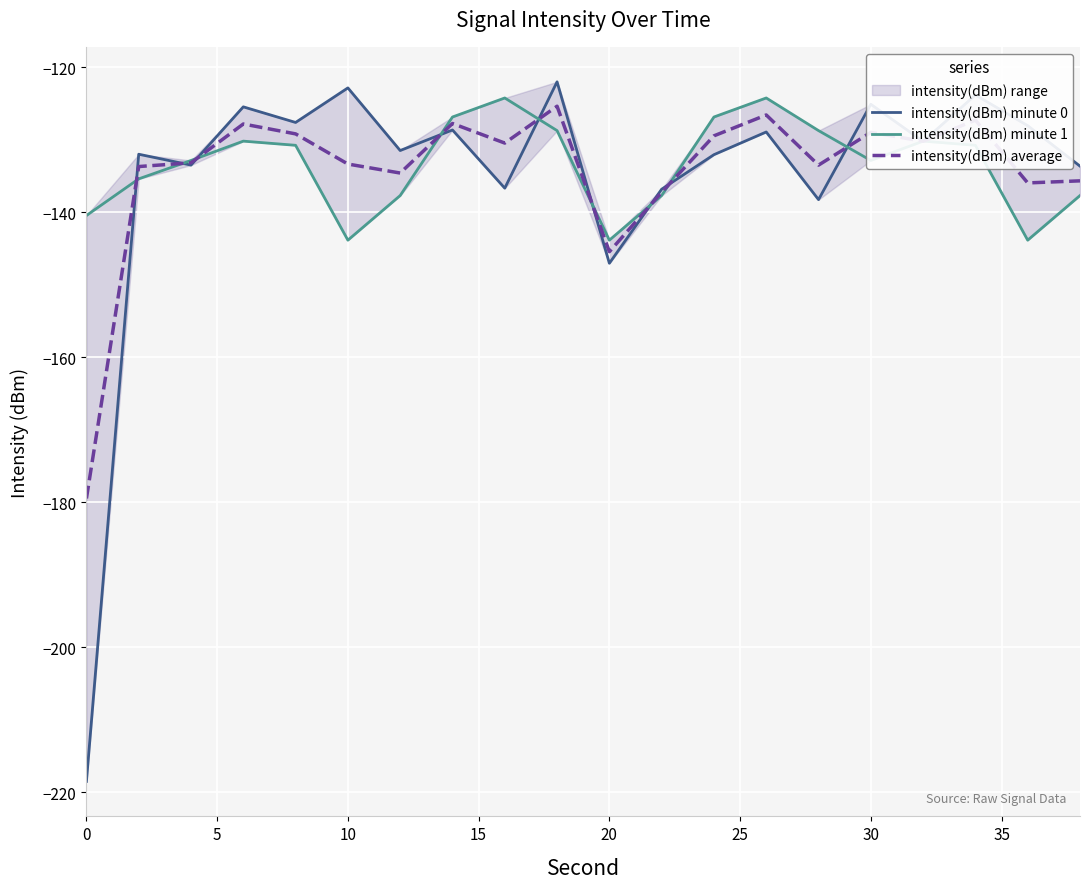

The intensity(dBm) average series shows -179.5 at 0. True or false?

True